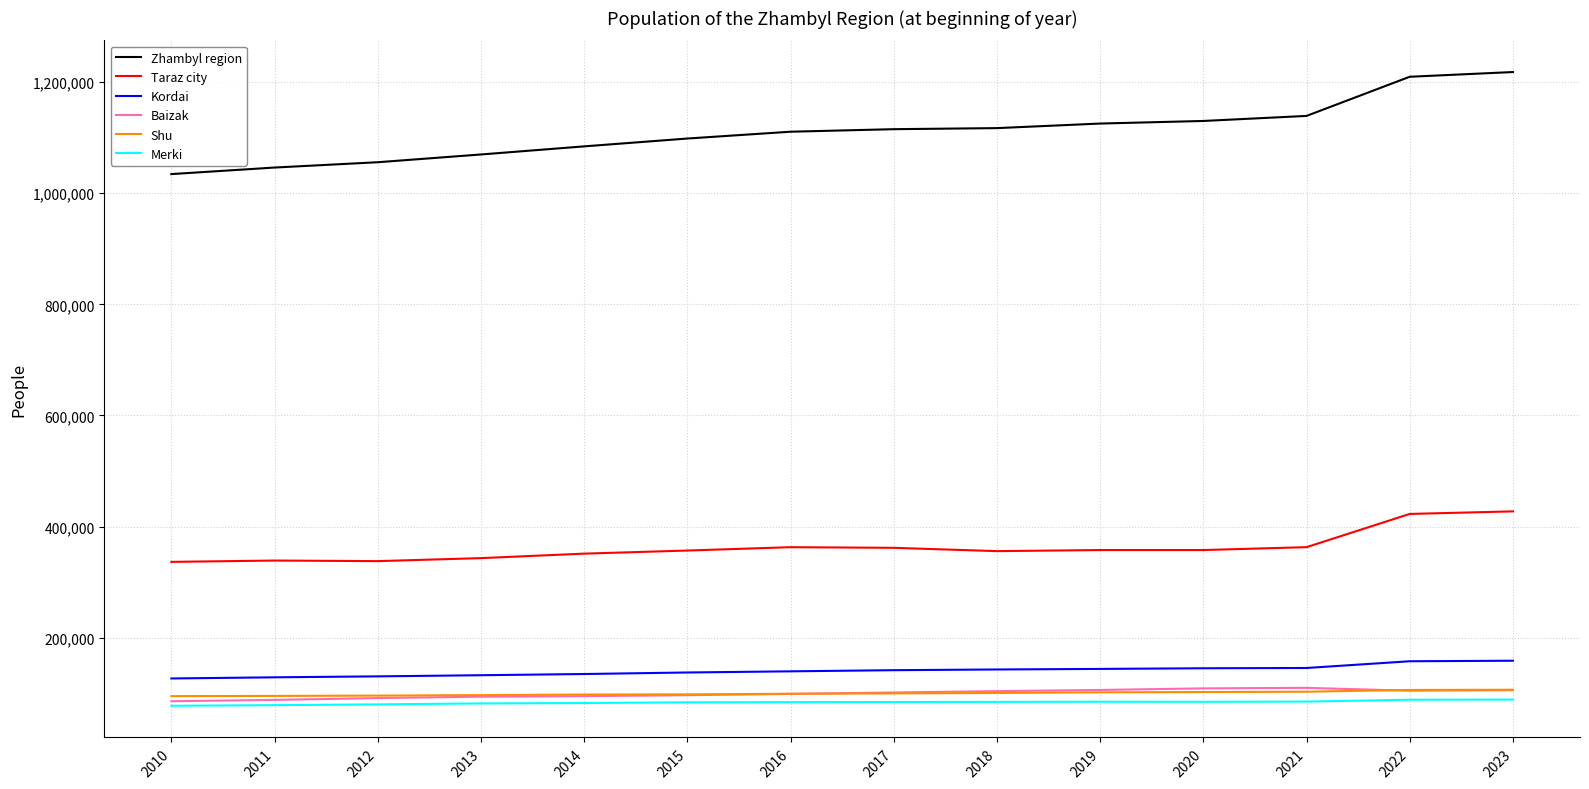

What is the difference between the highest and lowest values at 2012?

975792